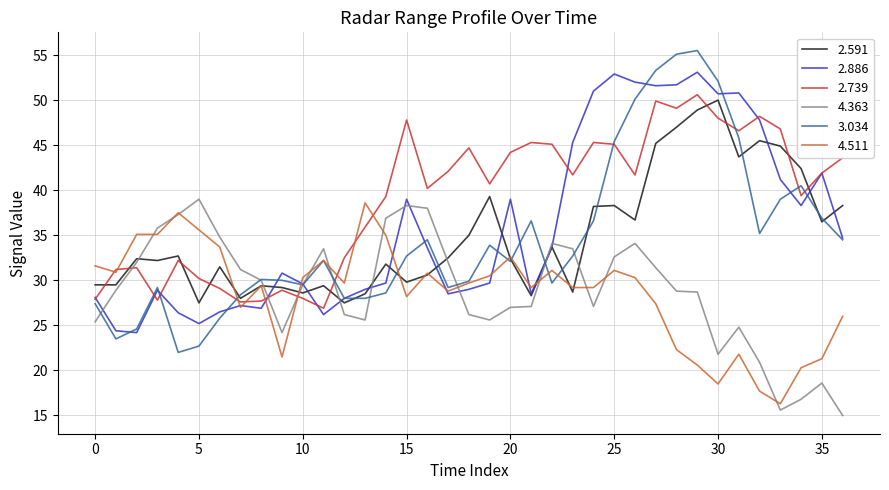

What is the minimum value for 4.511?

16.3